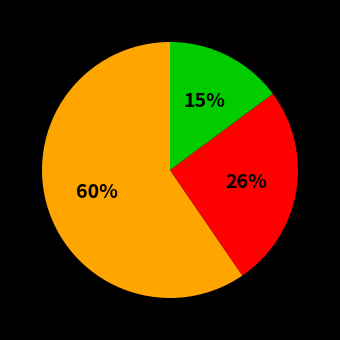

To the nearest percent, what is the difference between the largest and smallest slice percentages?

45%